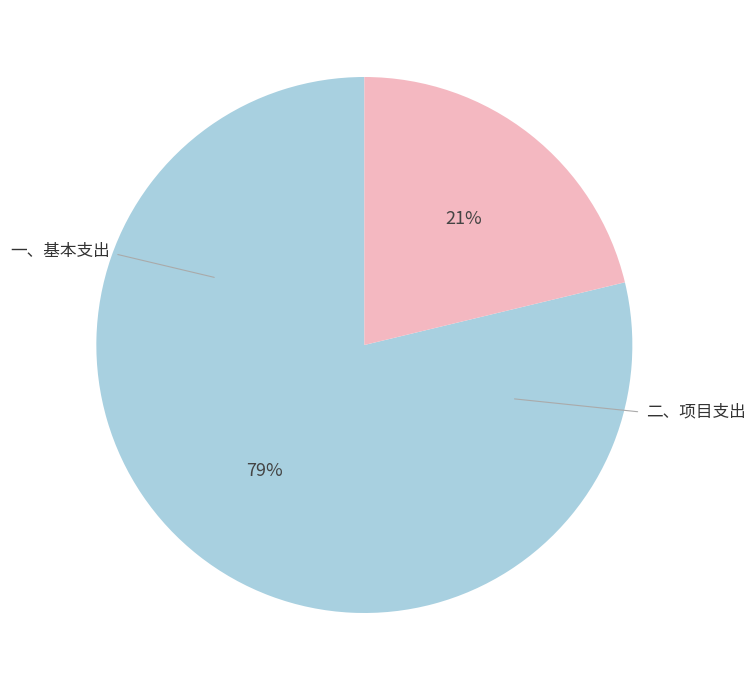

Does any single category account for the majority?

Yes